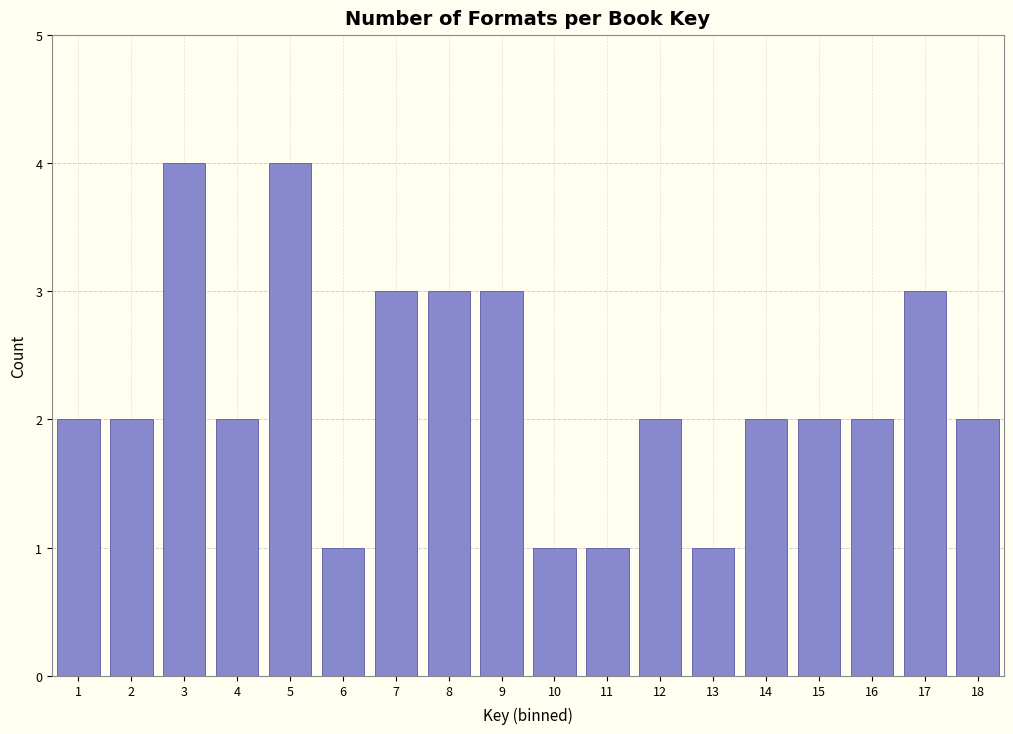

Reading left to right, extract all data points from this chart.

1=2	2=2	3=4	4=2	5=4	6=1	7=3	8=3	9=3	10=1	11=1	12=2	13=1	14=2	15=2	16=2	17=3	18=2